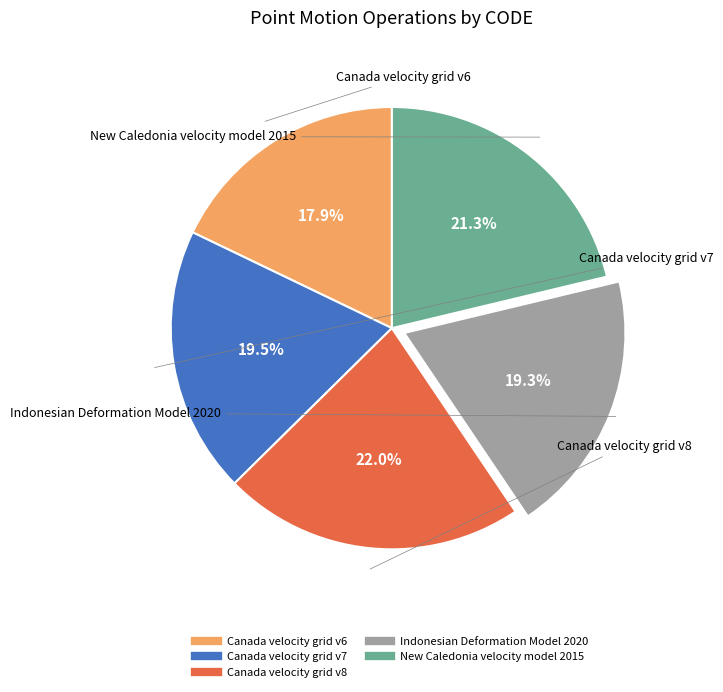

To the nearest percent, what percentage of the pie is Canada velocity grid v6?

18%